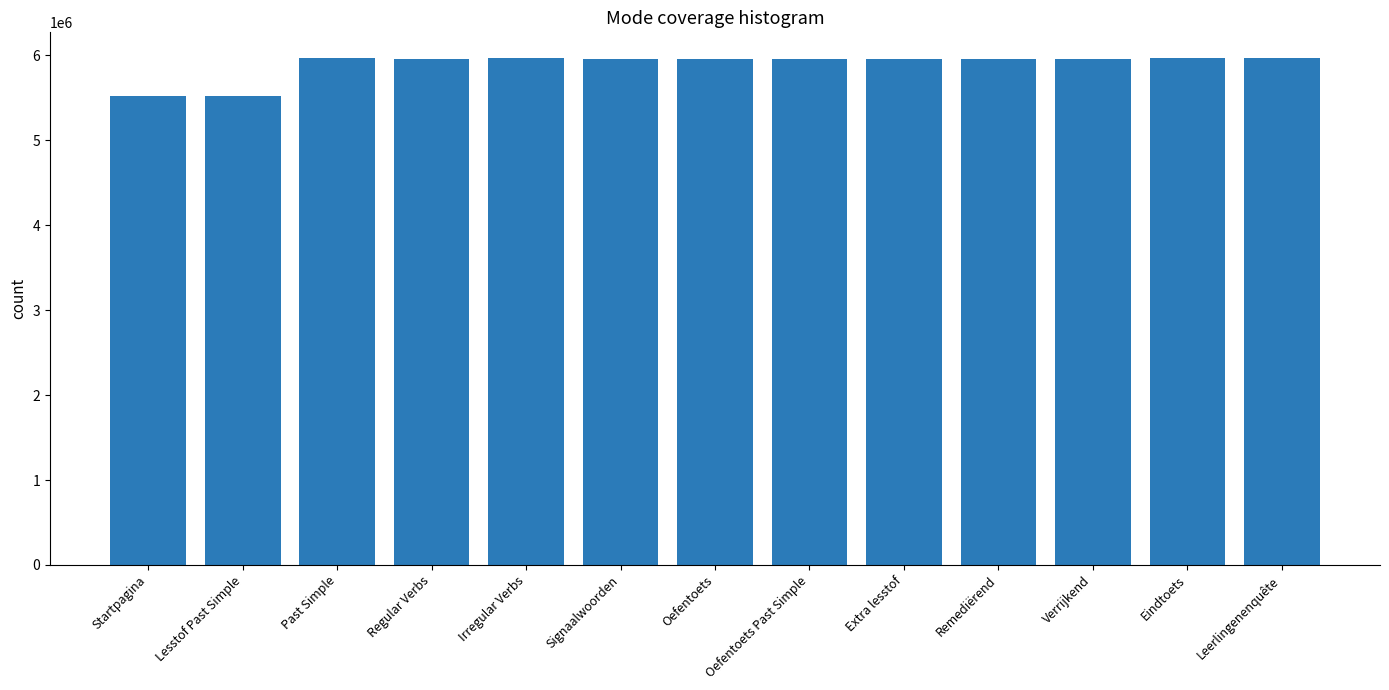

Does the chart contain stacked bars?

No